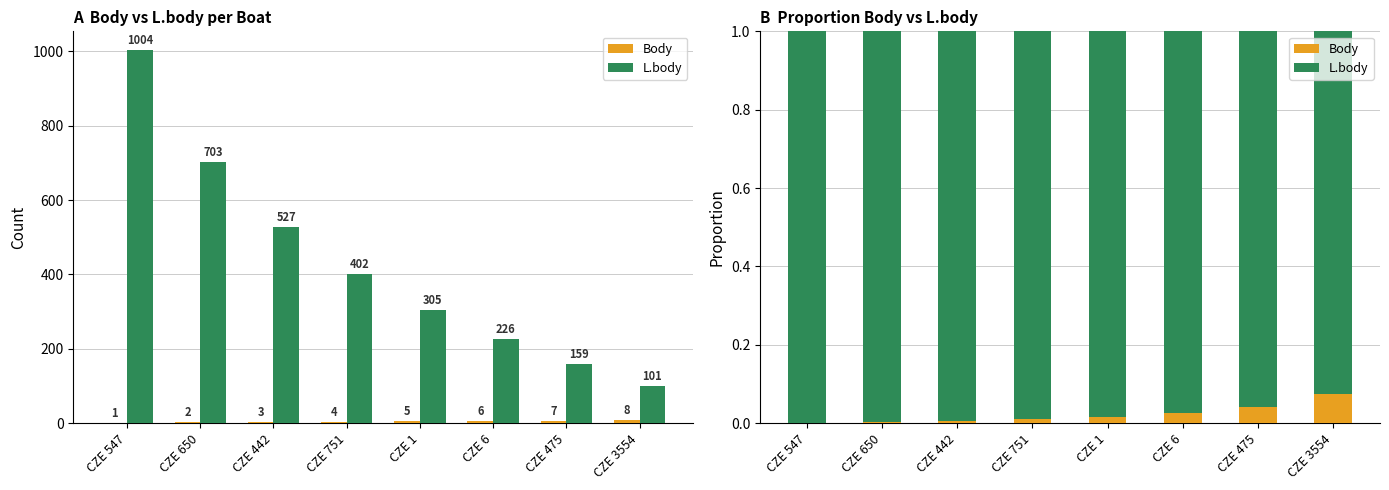

How many bars are there in total?

16